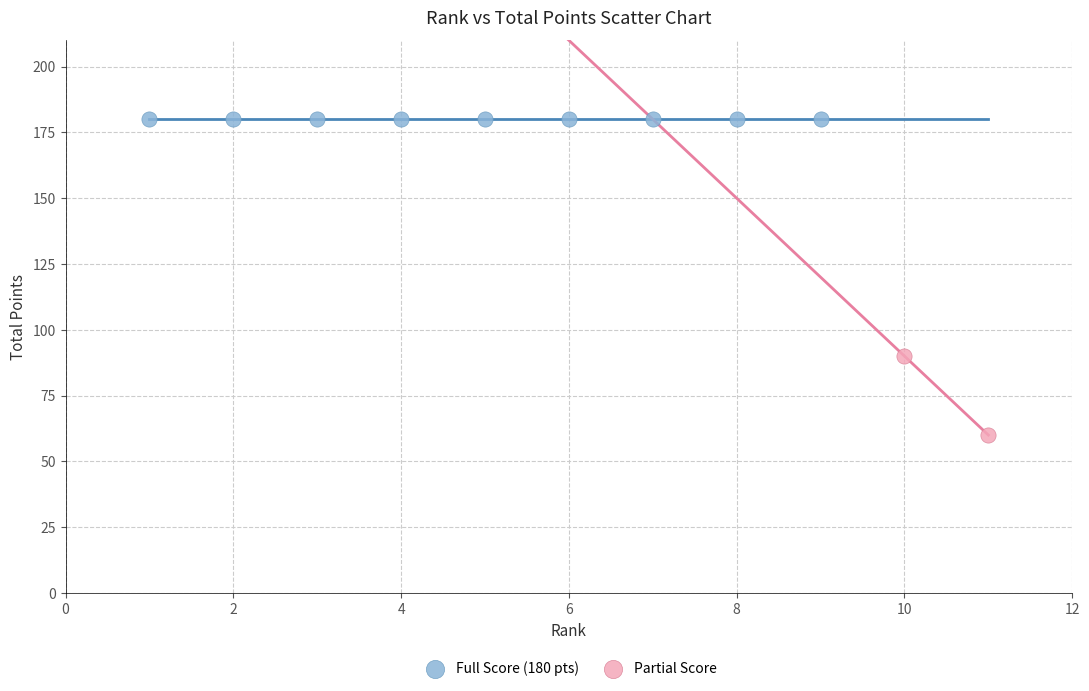

What are all the series names shown in the legend?

Full Score (180 pts), Partial Score